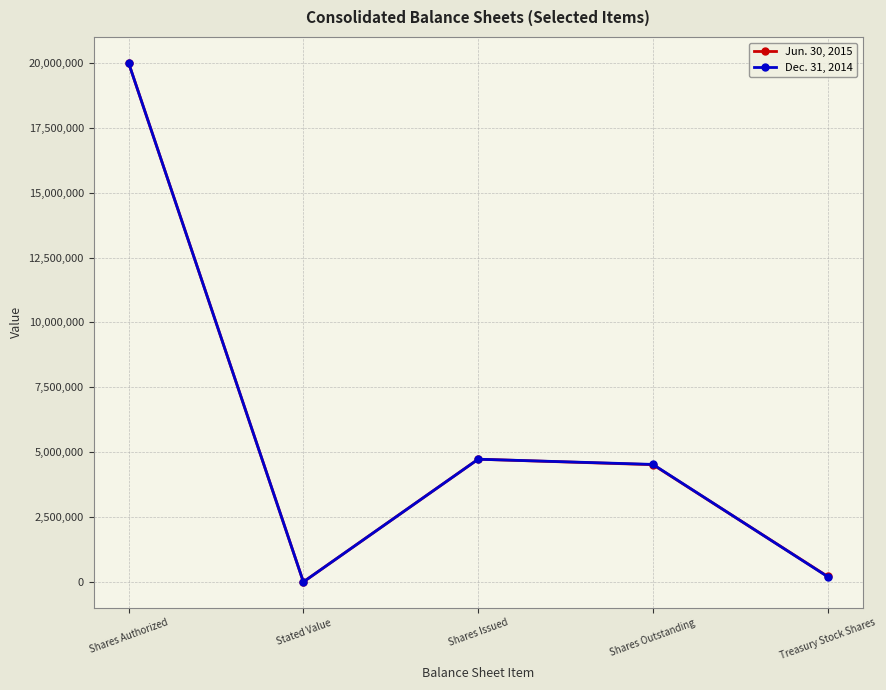

Does the chart display data point markers on the line(s)?

Yes